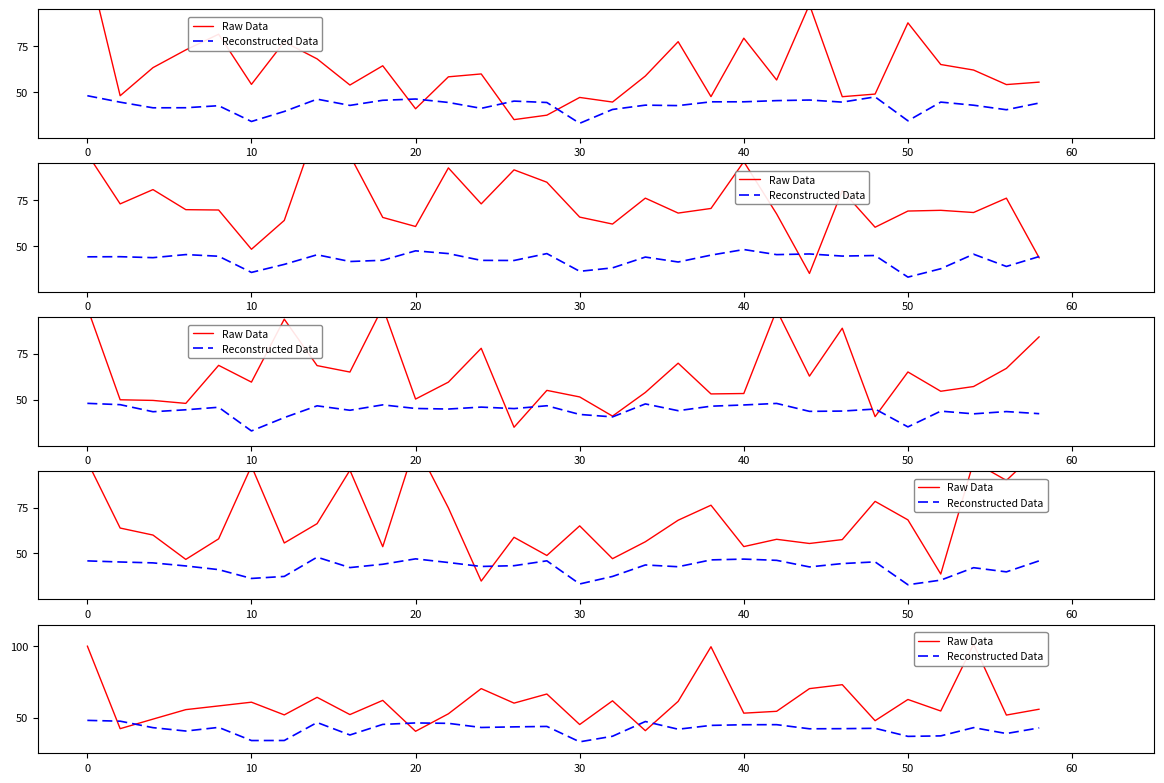

Rank the series by their average value, from highest to lowest.

Raw Data, Reconstructed Data